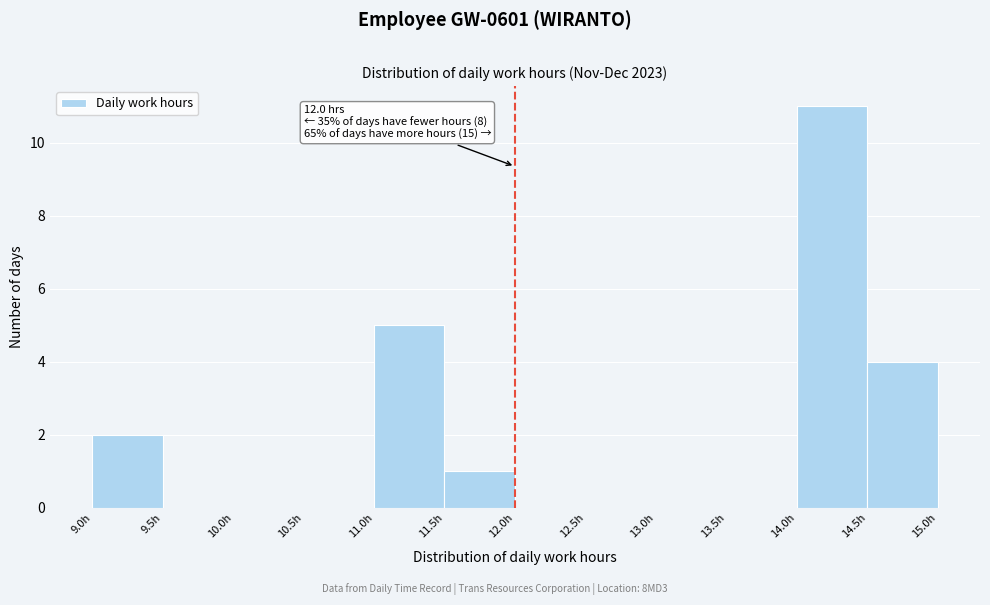

Which range on the x-axis has the tallest bar?

14.0 to 14.5